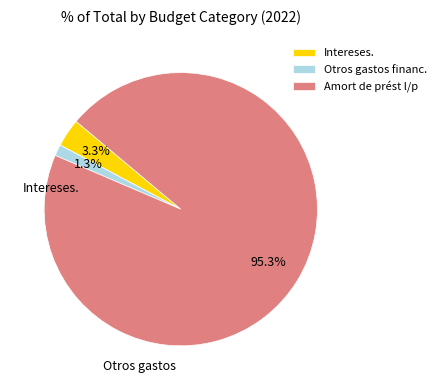

Rank the categories by value from lowest to highest.

Otros gastos financ., Intereses., Amort de prést l/p